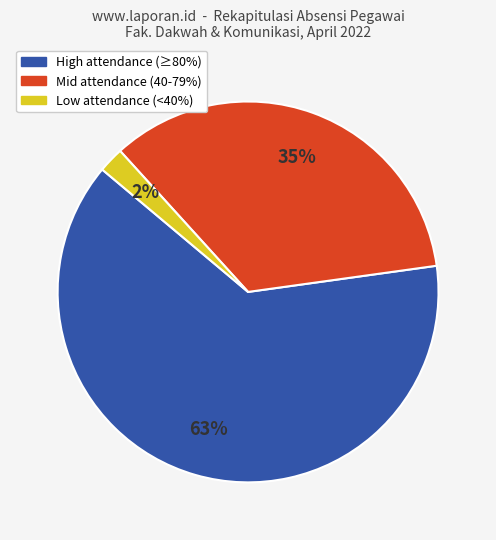

Does any single category account for the majority?

Yes